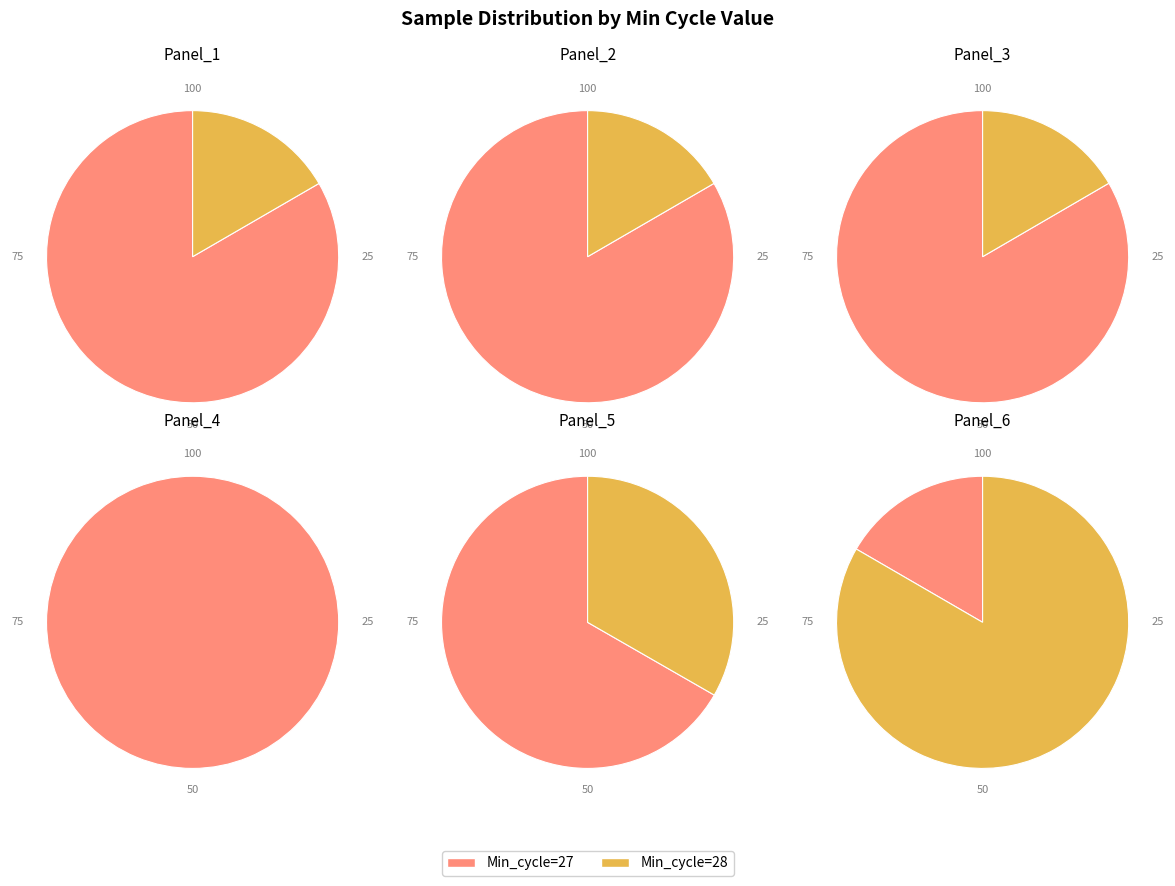

The 28 slice represents 16% of the pie. True or false?

False